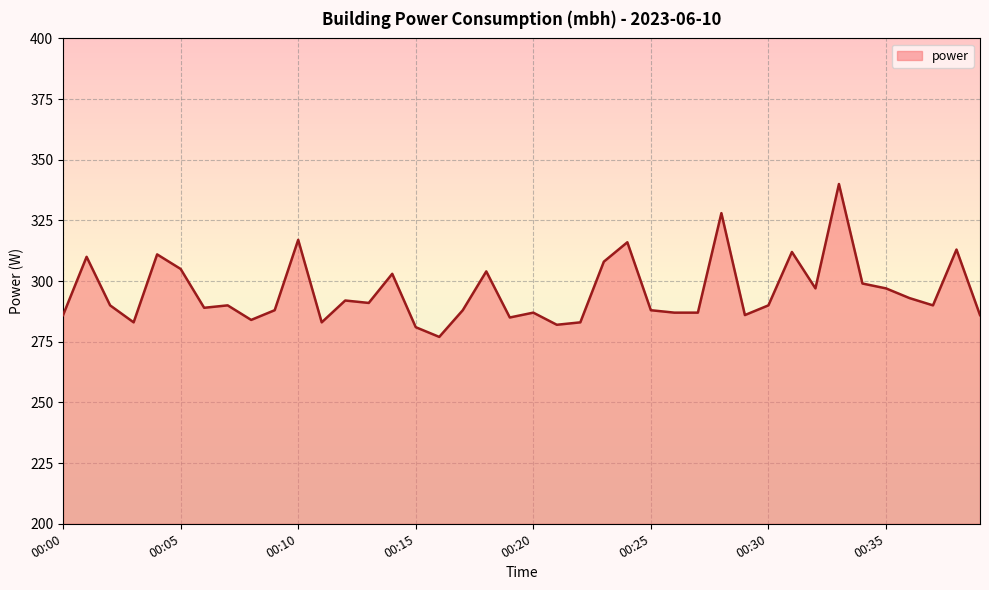

Reading right to left, list all the values displayed in this chart.

286	313	290	293	297	299	340	297	312	290	286	328	287	287	288	316	308	283	282	287	285	304	288	277	281	303	291	292	283	317	288	284	290	289	305	311	283	290	310	286